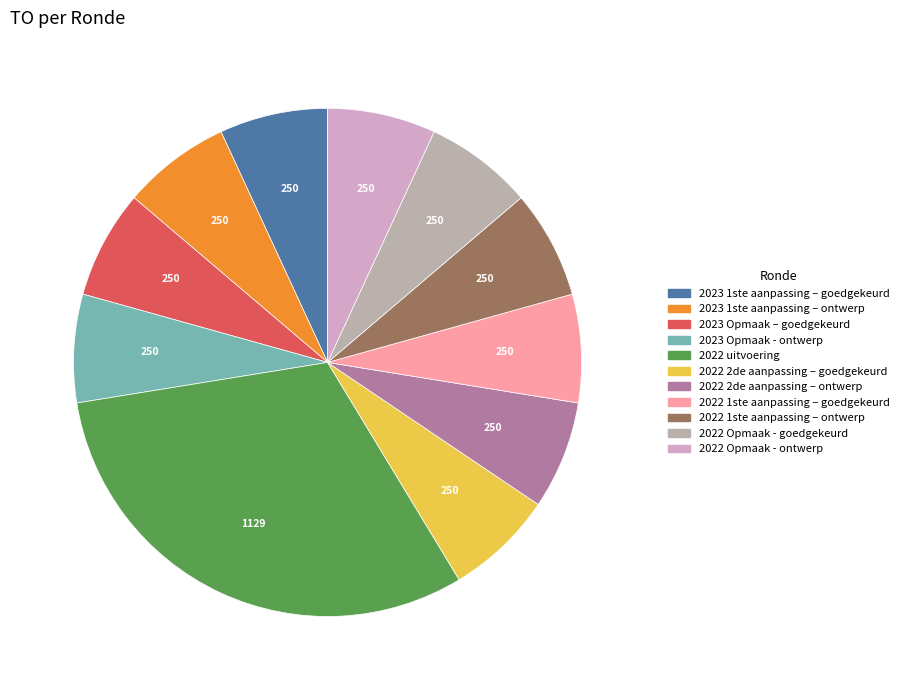

Is it true that 2023 Opmaak – goedgekeurd is 1% of the pie?

False